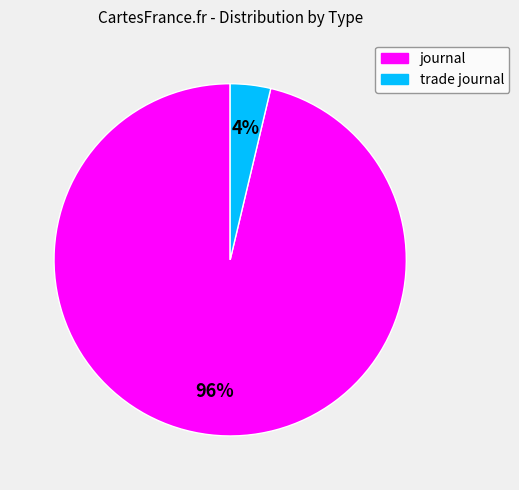

What is the majority slice?

journal